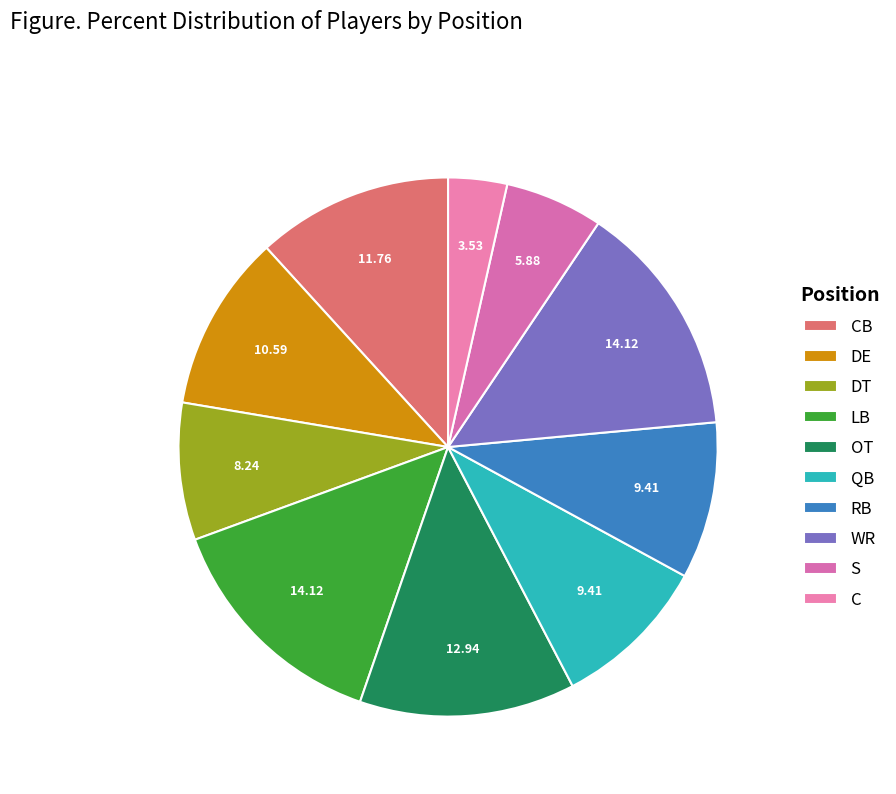

How many slices are in this pie chart?

10